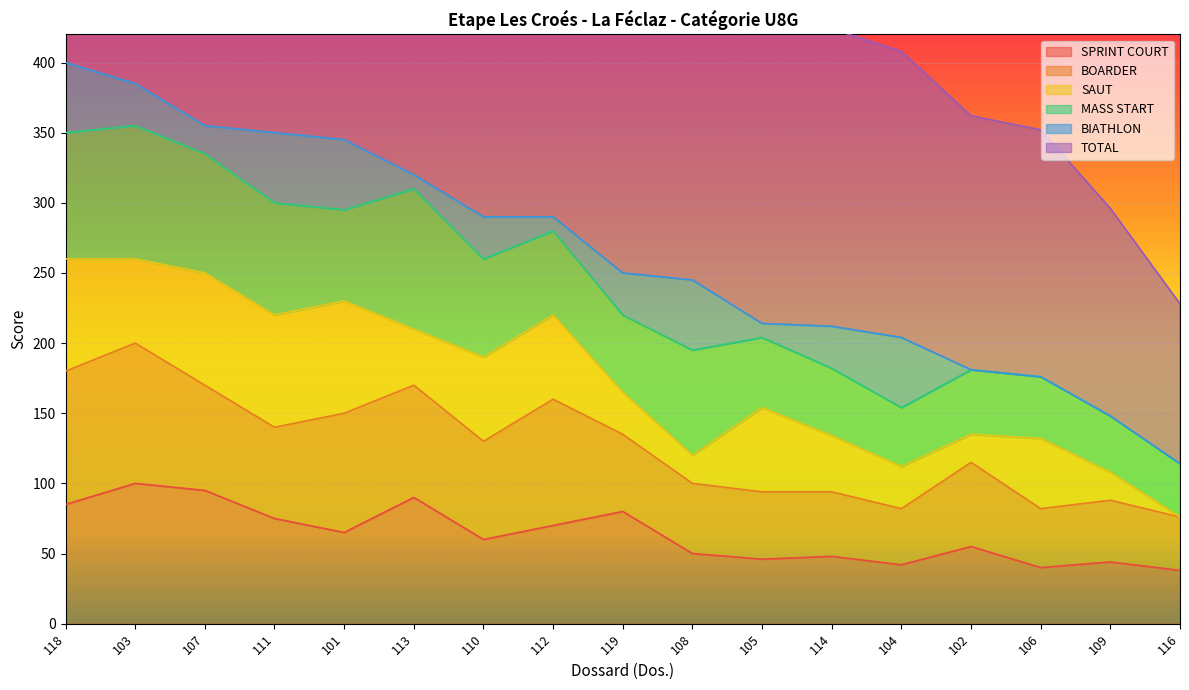

What is the sum of all SAUT values?

810